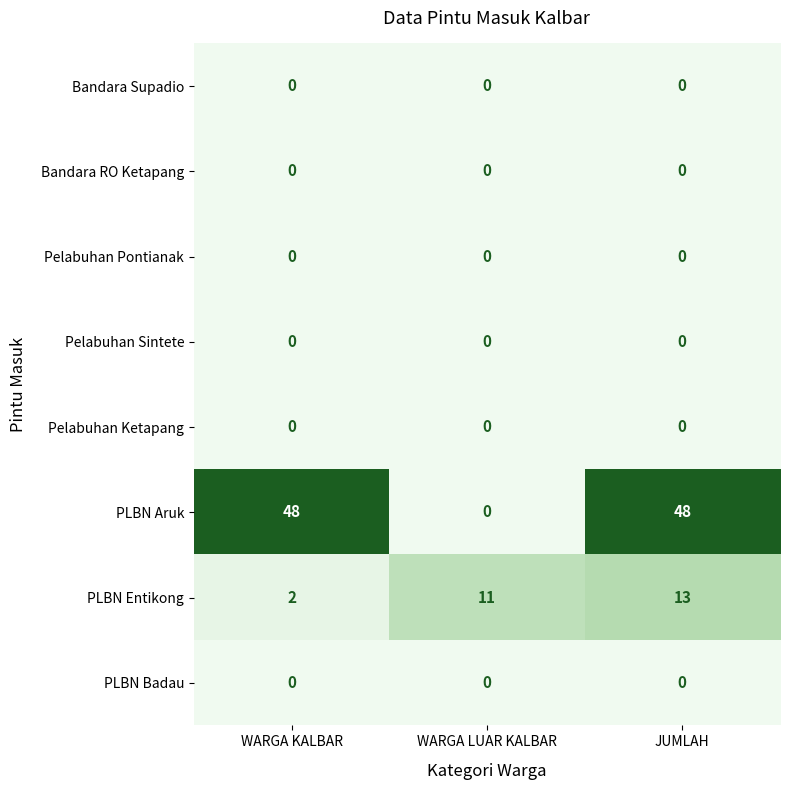

What is the maximum value shown in the chart?

48